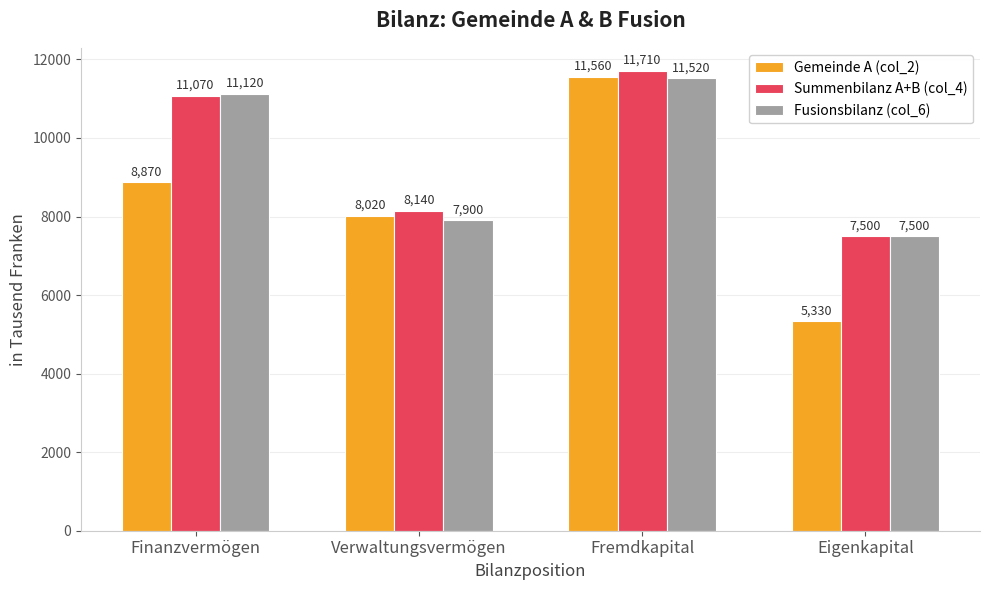

What is the sum of all Fusionsbilanz (col_6) values?

38040